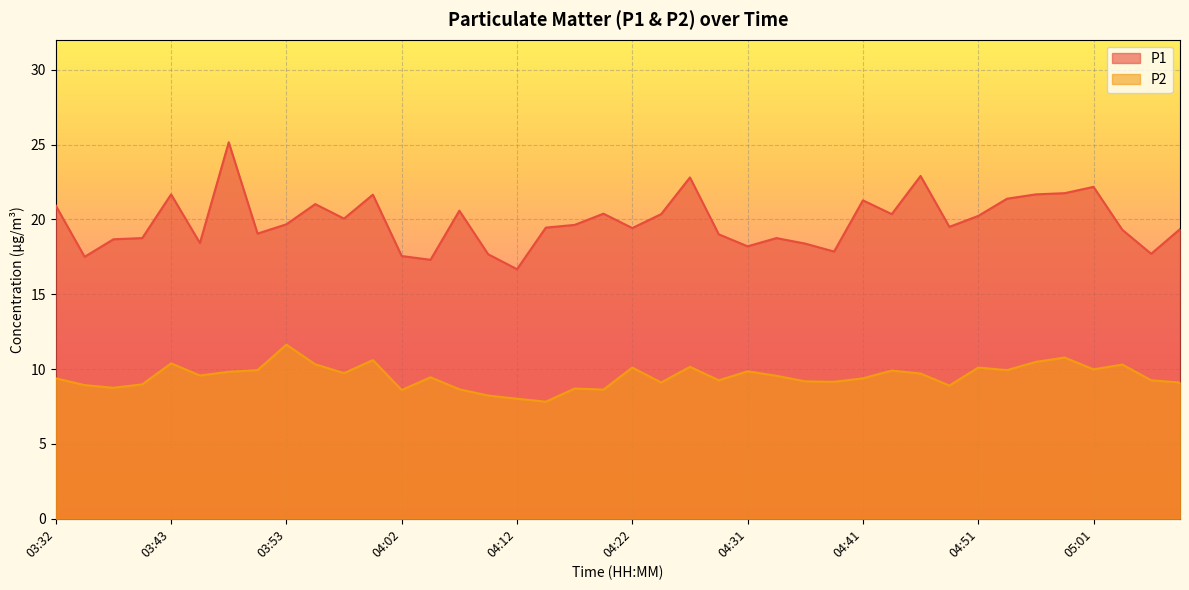

What is the difference between the maximum and minimum values in the P1 series?

8.5